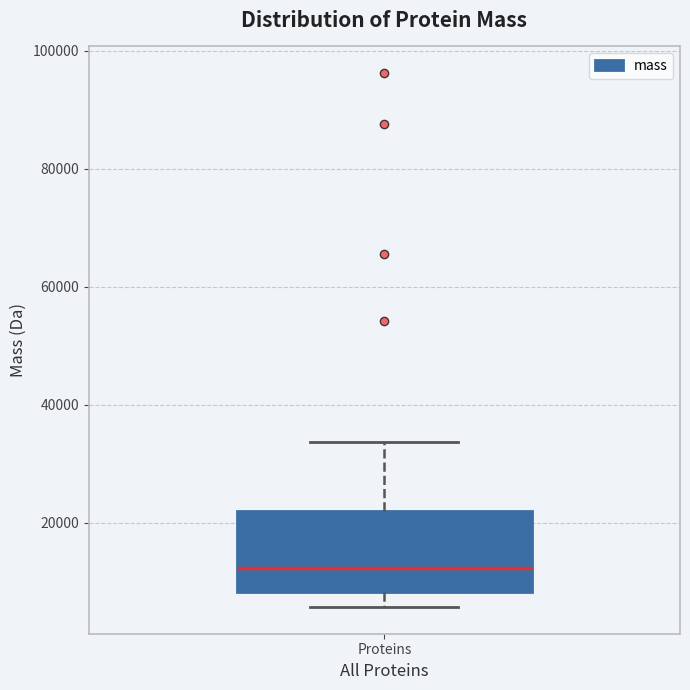

Where is the upper edge of the box for Proteins on the y-axis? The values are not printed on the chart, so give them approximately, as read against the axis.

22000